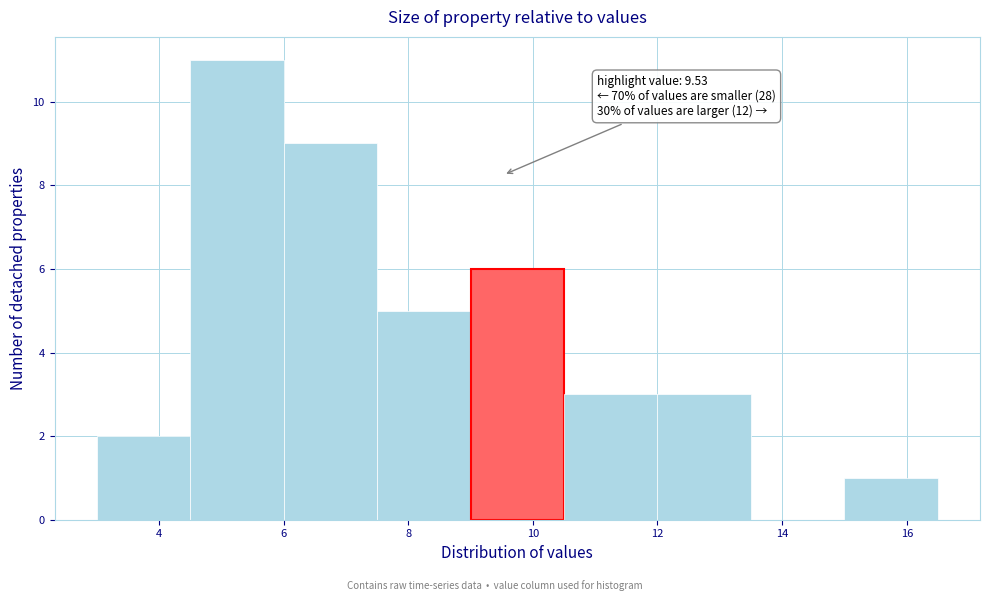

Over which range of the x-axis is the bar tallest?

4.5 to 6.0